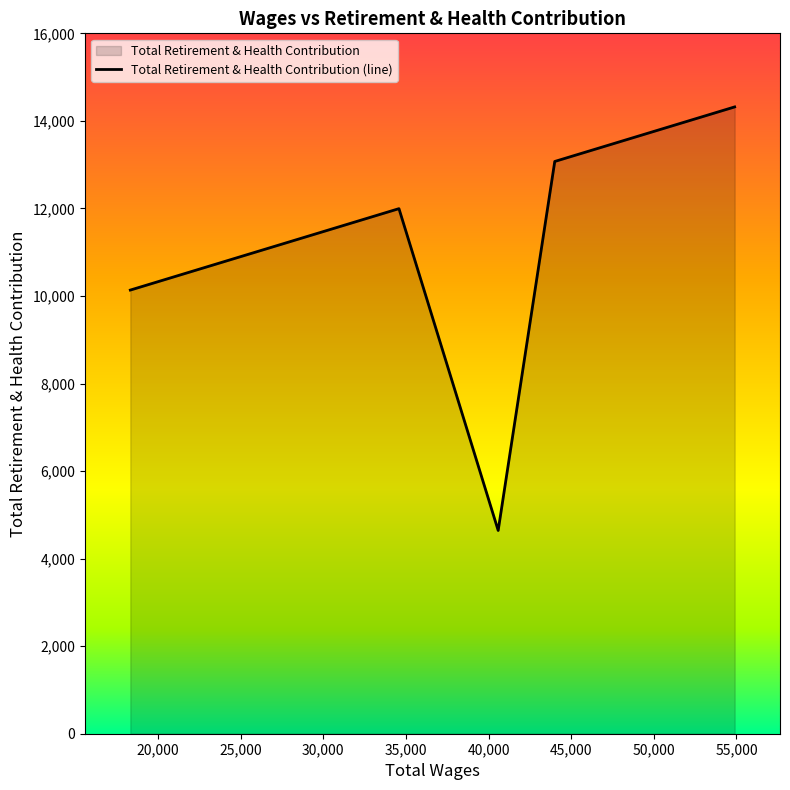

What is the greatest value displayed?

14319